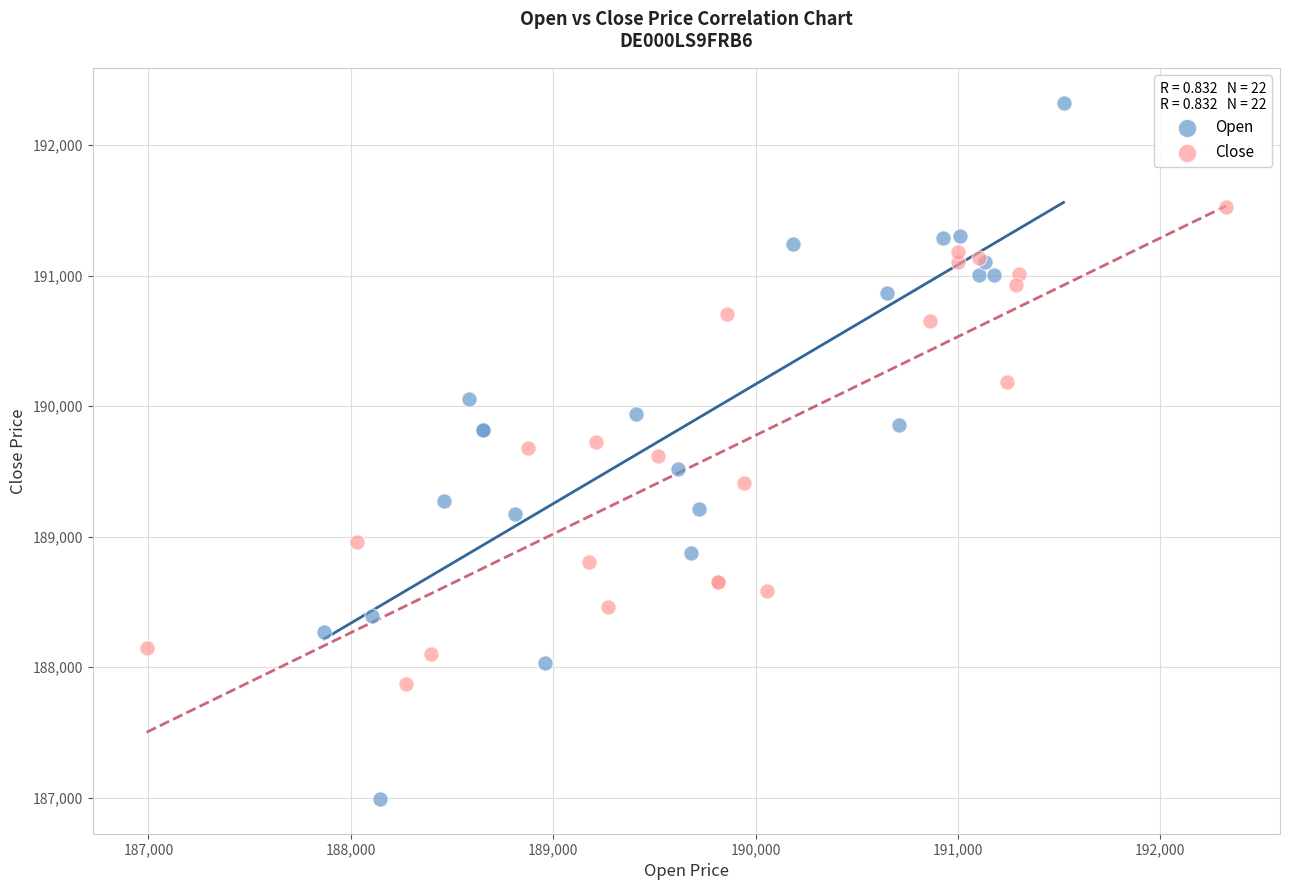

Which series reaches the minimum Y coordinate?

Open